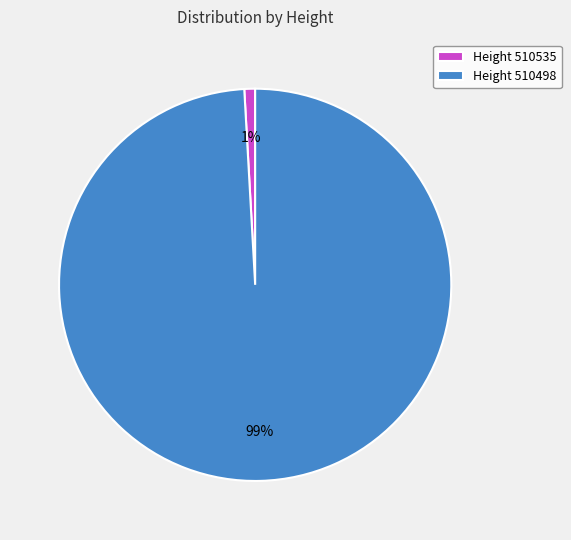

Between Height 510498 and Height 510535, which is larger?

Height 510498